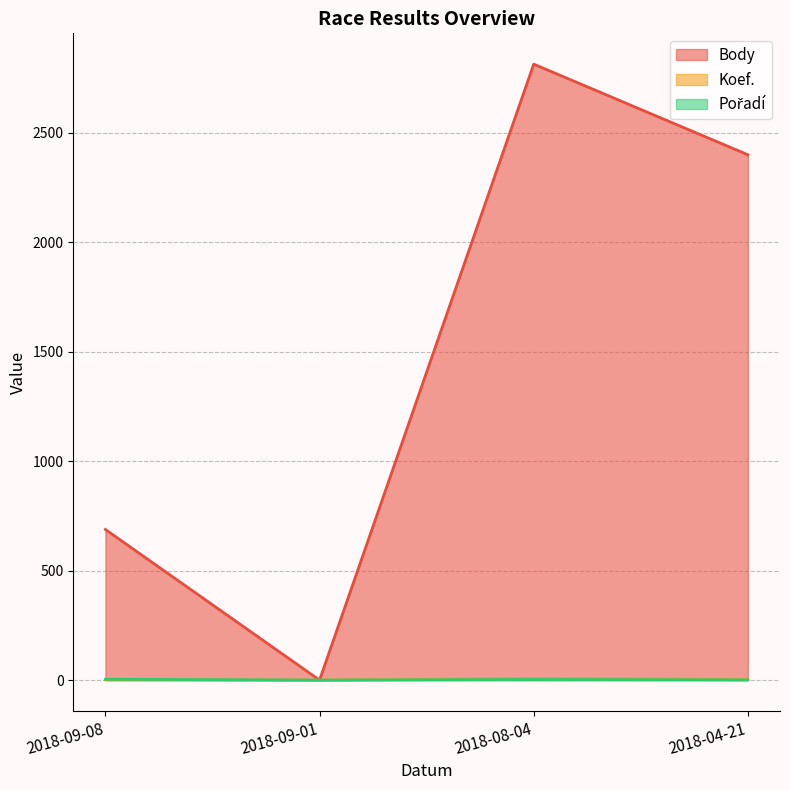

Where is the first local minimum for Koef.?

2018-09-01